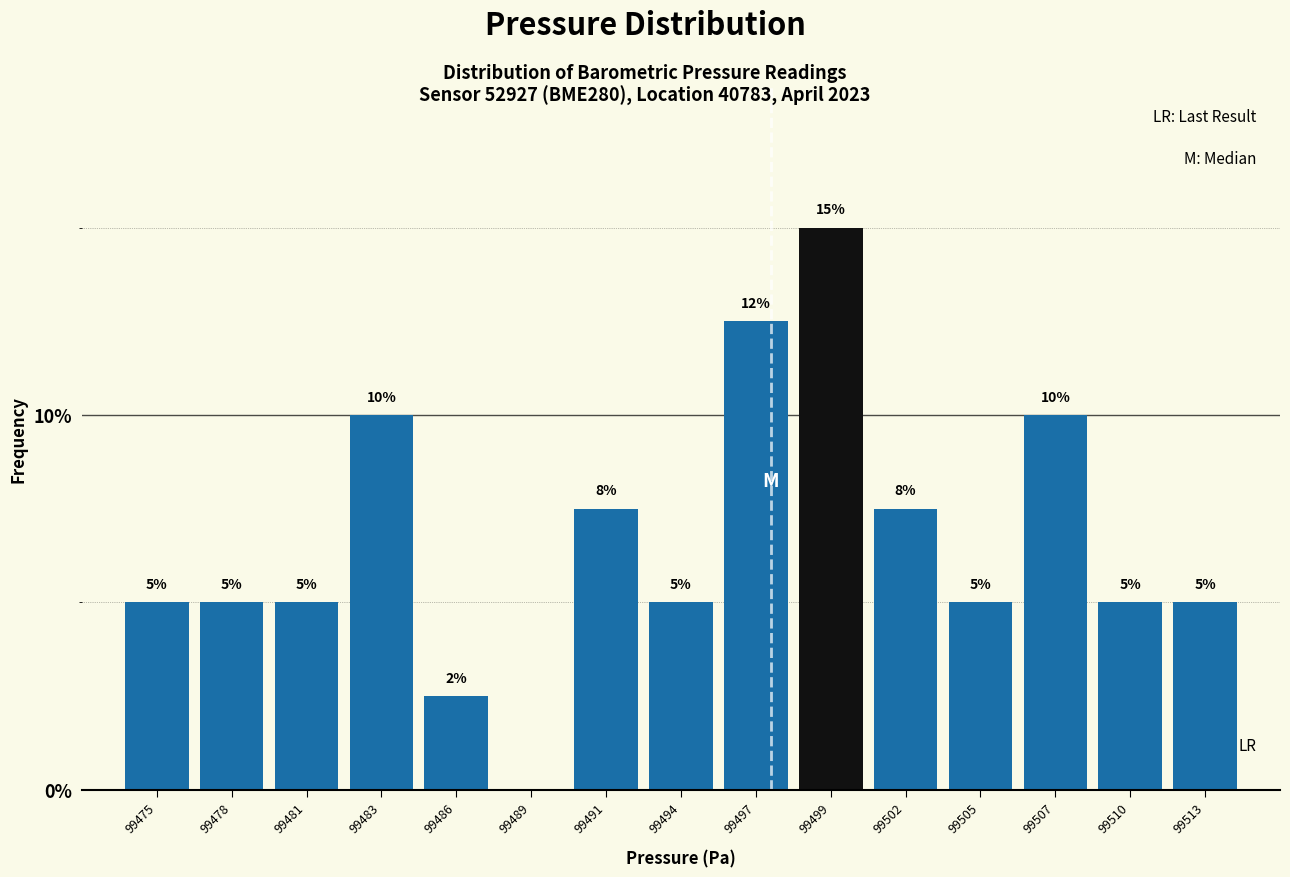

How many values are between 5 and 10?

11